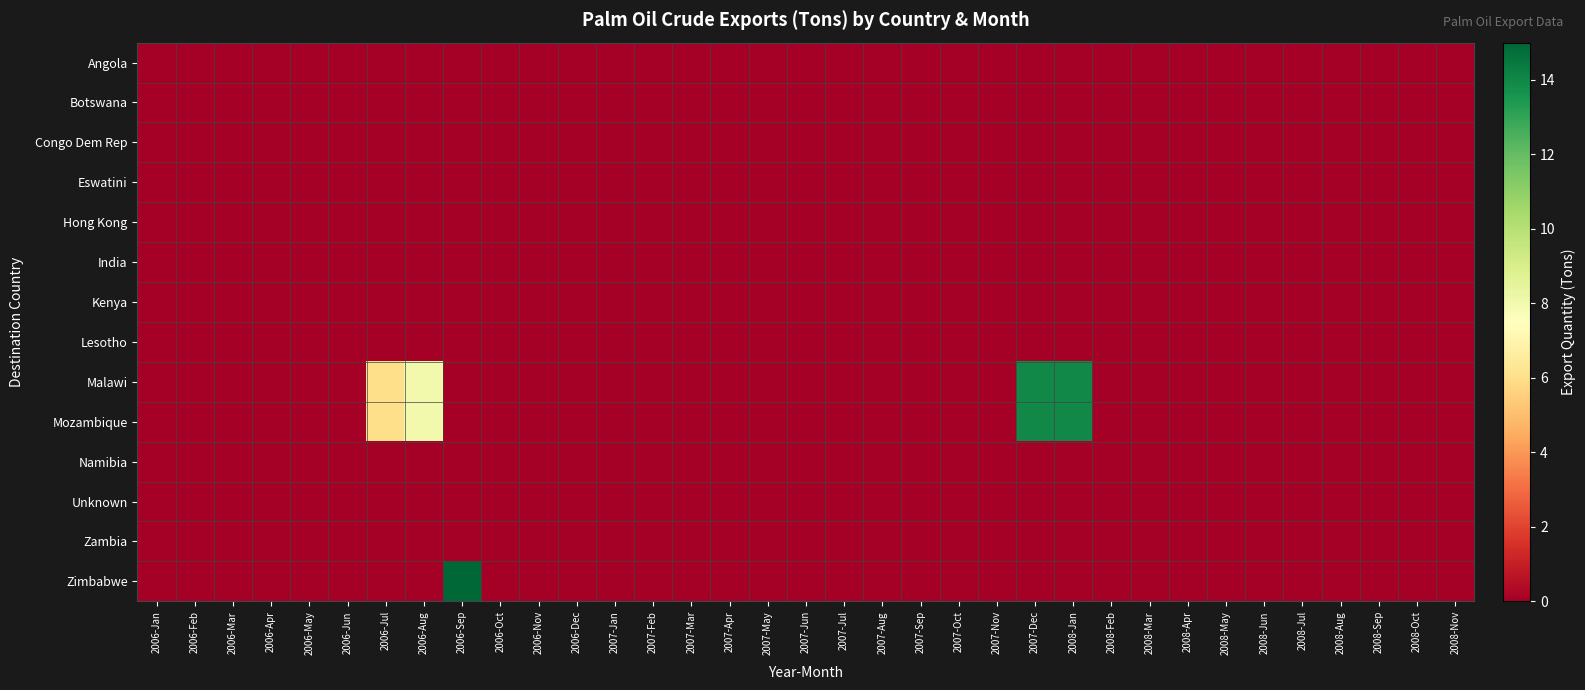

Which series has the largest total across all categories?

Malawi